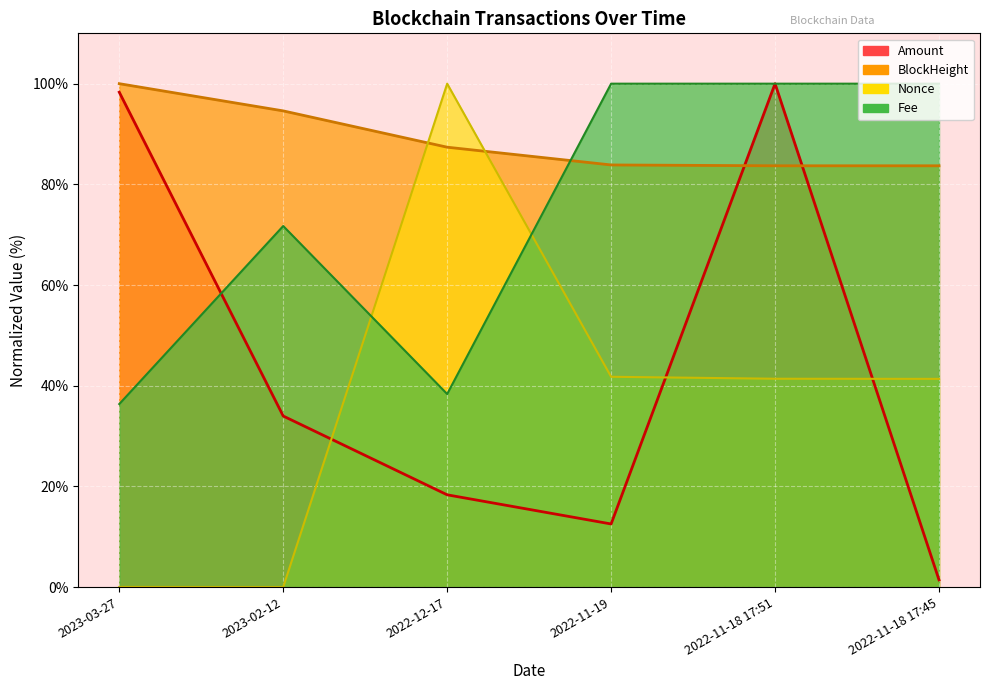

What position from the right is 2022-11-18 17:45?

1